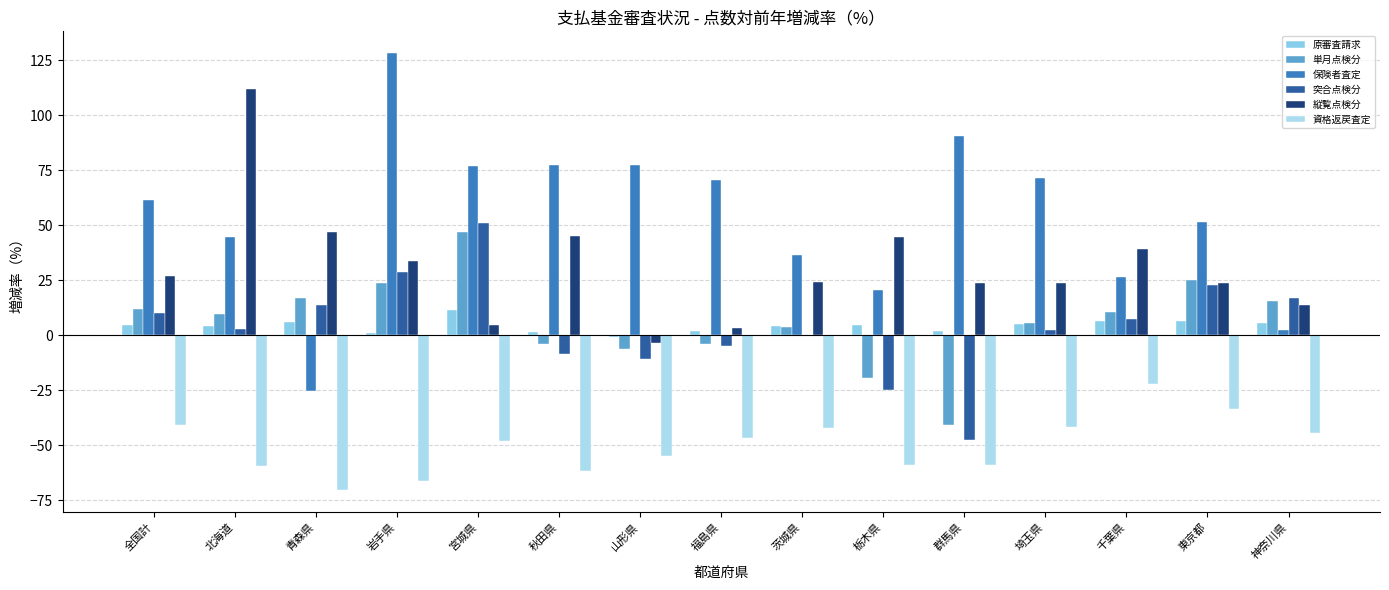

What is the difference between the 資格返戻査定 values at 茨城県 and 北海道?

16.8